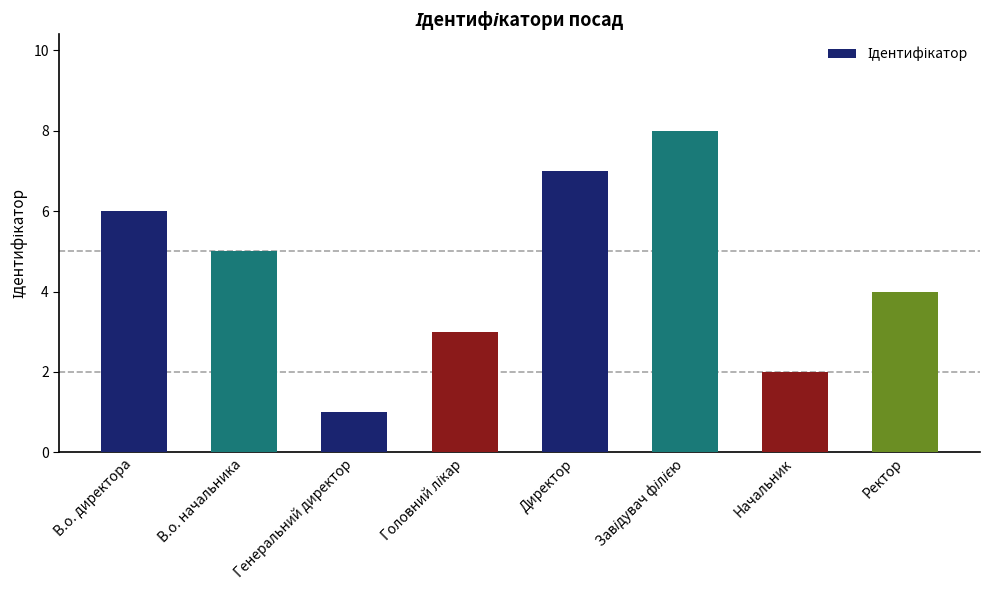

What is the difference between the maximum and second lowest values?

6